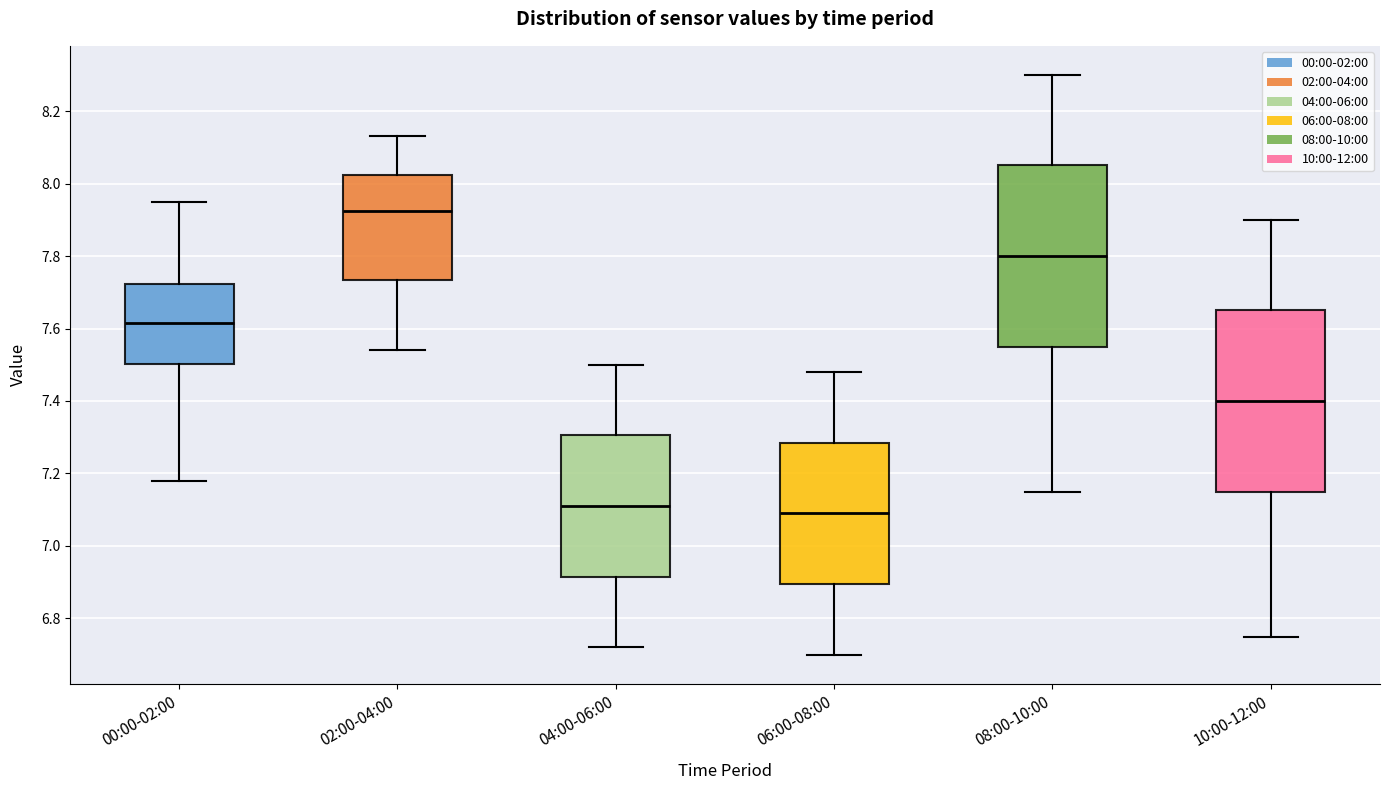

Reading left to right, transcribe this box plot: for each box, give where its median line is, the range the box spans, and where its two whiskers end, as read against the y-axis. The values are not printed on the chart, so give them approximately, as read against the axis.

00:00-02:00: median 7.62, box 7.50 to 7.72, whiskers 7.18 to 7.96
02:00-04:00: median 7.92, box 7.74 to 8.02, whiskers 7.54 to 8.14
04:00-06:00: median 7.12, box 6.92 to 7.30, whiskers 6.72 to 7.50
06:00-08:00: median 7.10, box 6.90 to 7.28, whiskers 6.70 to 7.48
08:00-10:00: median 7.80, box 7.56 to 8.06, whiskers 7.16 to 8.30
10:00-12:00: median 7.40, box 7.16 to 7.66, whiskers 6.76 to 7.90